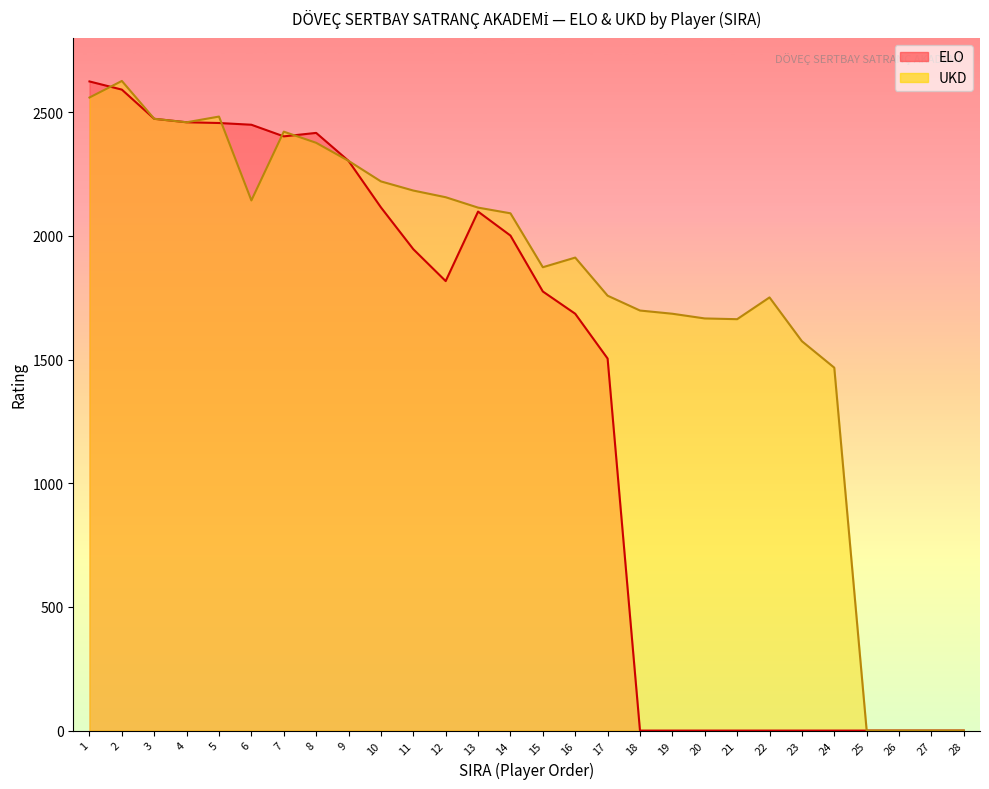

The ELO series shows 0 at 22. True or false?

True